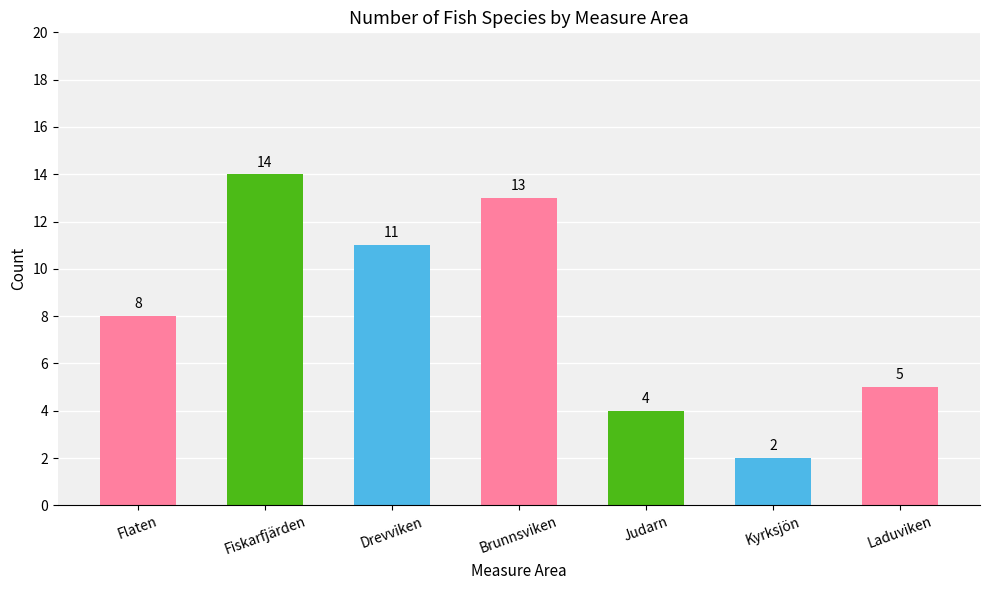

List the labels in order of value, smallest first.

Kyrksjön, Judarn, Laduviken, Flaten, Drevviken, Brunnsviken, Fiskarfjärden